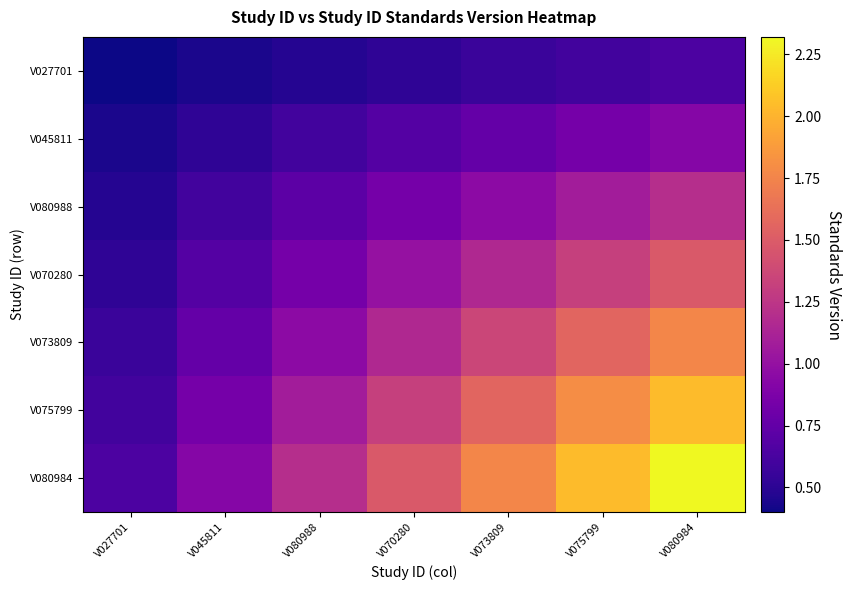

At V027701, list the series in order from largest to smallest.

V080984, V075799, V073809, V070280, V080988, V045811, V027701